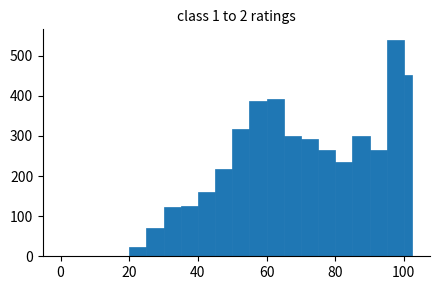

Around what value on the x-axis is the tallest bar? Give the approximate position of its centre, as read against the axis.

98